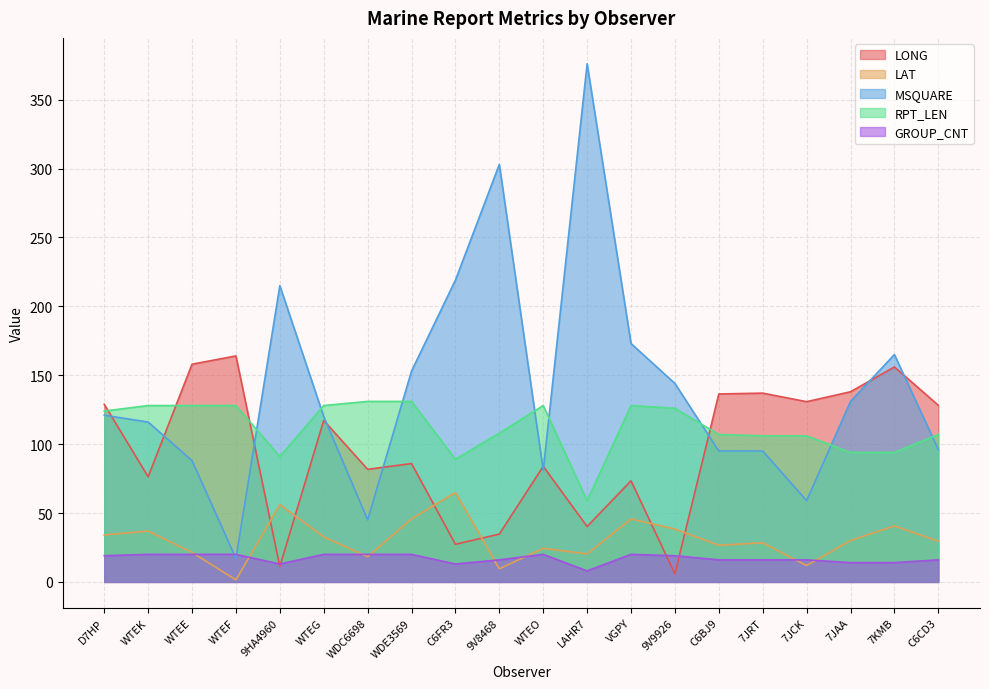

Which category has the lowest value across all series?

WTEF